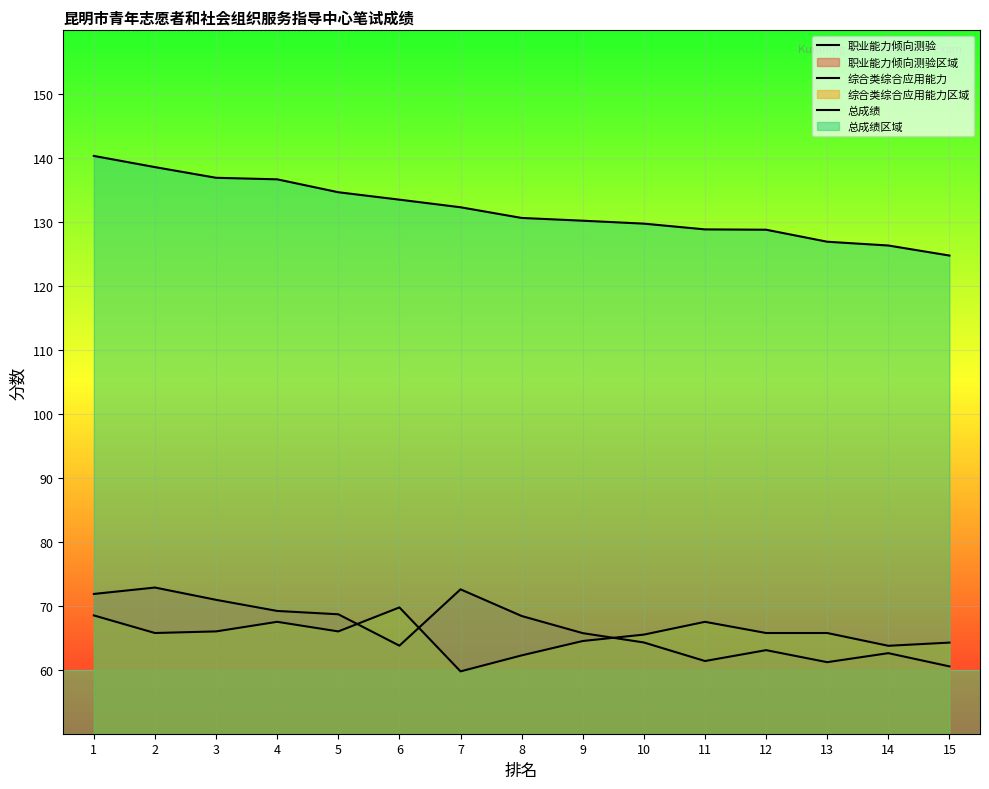

In 综合类综合应用能力, how many points are lower than both neighbors (excluding endpoints)?

4